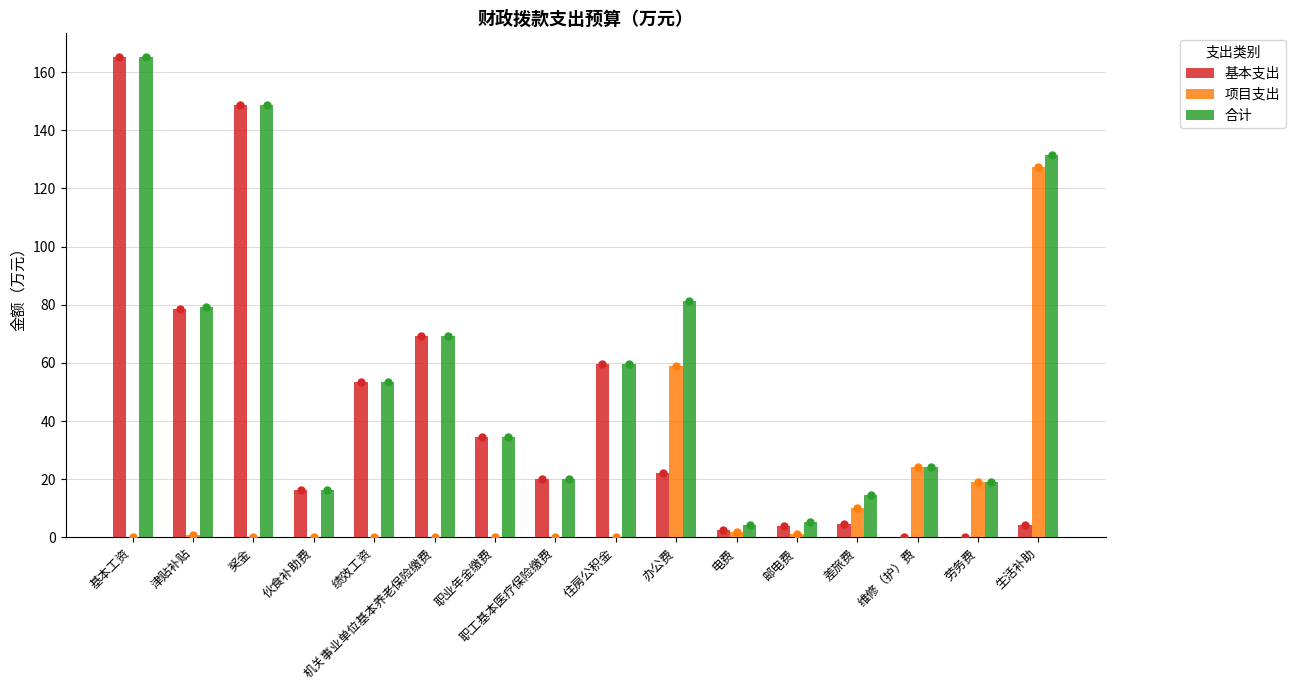

How many data points does each series have?

16